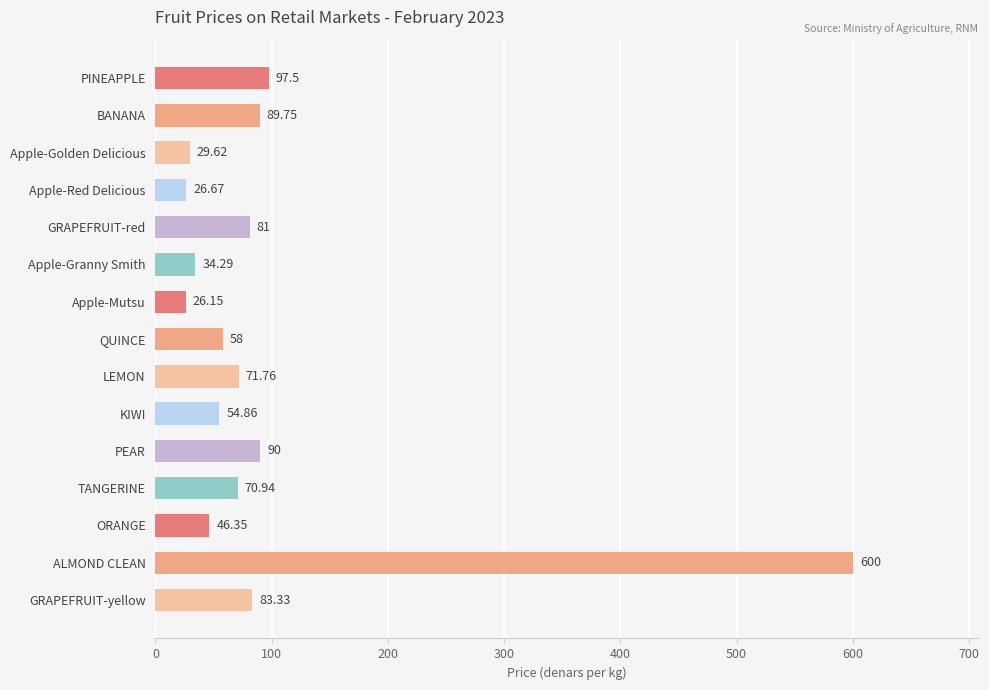

List the labels in order of value, largest first.

ALMOND CLEAN, PINEAPPLE, PEAR, BANANA, GRAPEFRUIT-yellow, GRAPEFRUIT-red, LEMON, TANGERINE, QUINCE, KIWI, ORANGE, Apple-Granny Smith, Apple-Golden Delicious, Apple-Red Delicious, Apple-Mutsu